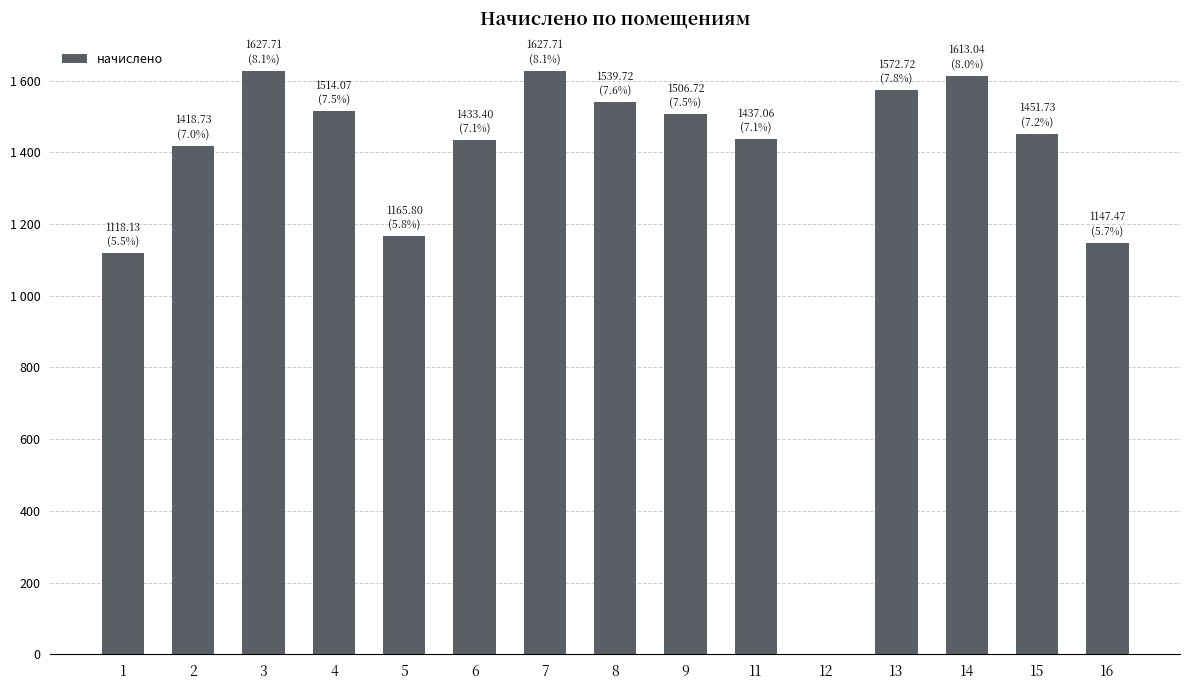

Which has a higher value, 9 or 4?

4